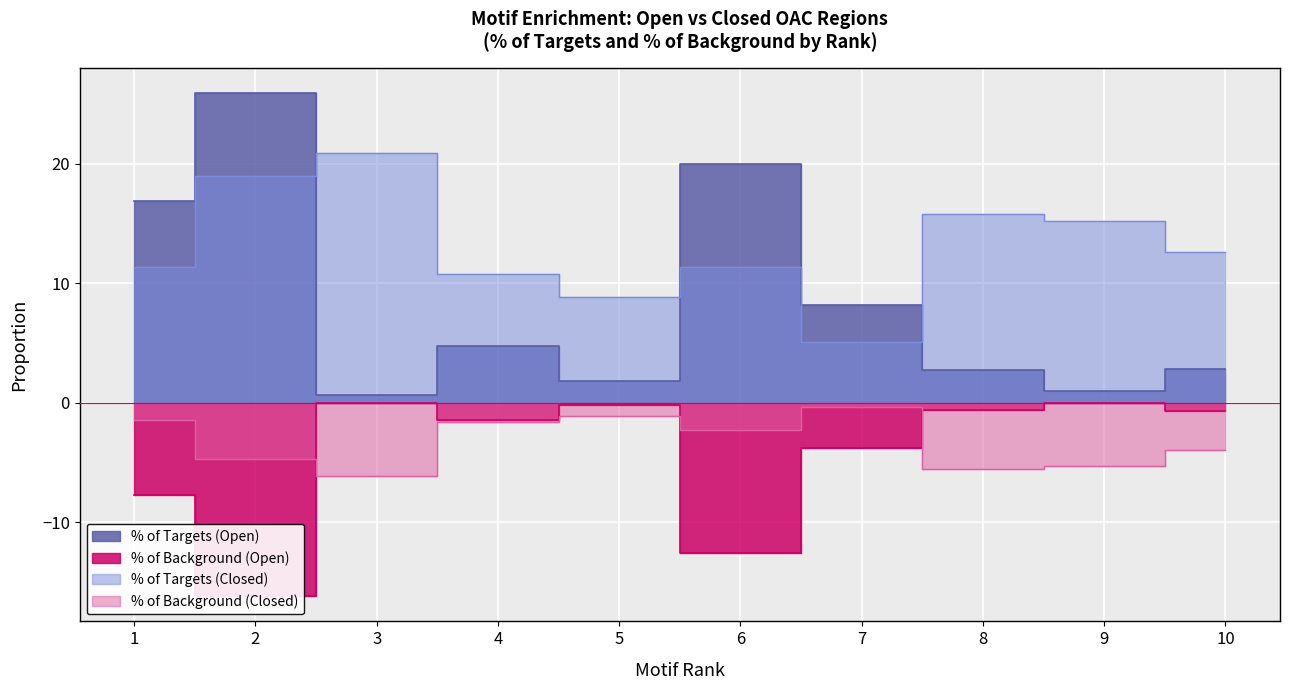

True or false: % of Background (Open) has more than 2 interior local peaks.

True